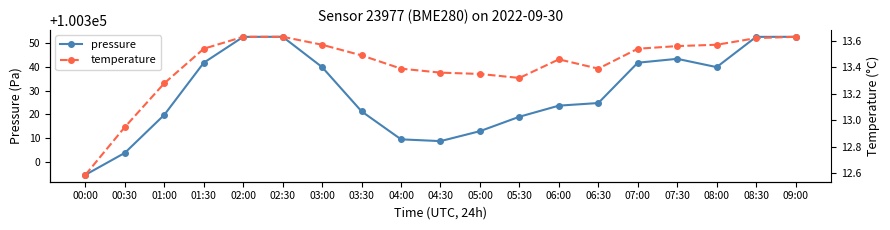

Which category has the lowest value in the pressure series?

00:00